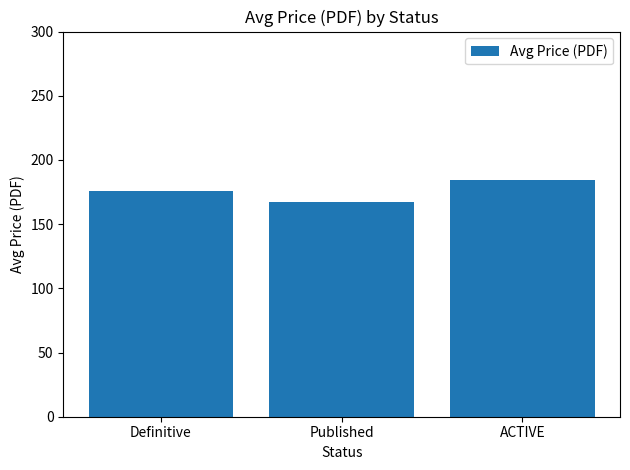

What is the difference between the maximum and minimum values?

17.1